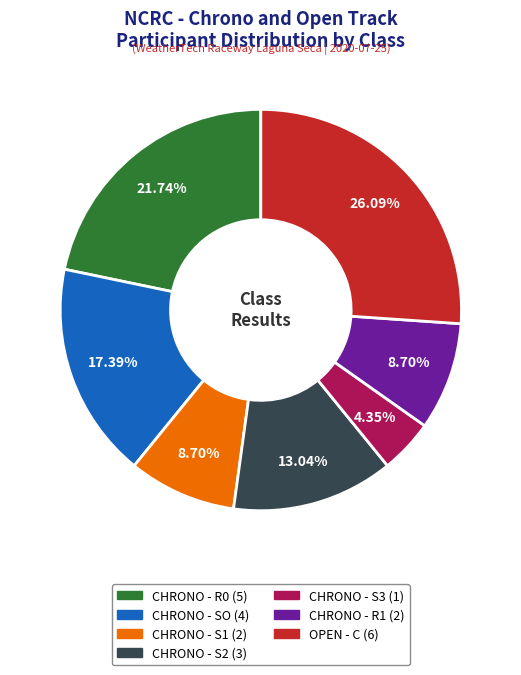

Which has a higher value, CHRONO - R0 or CHRONO - SO?

CHRONO - R0